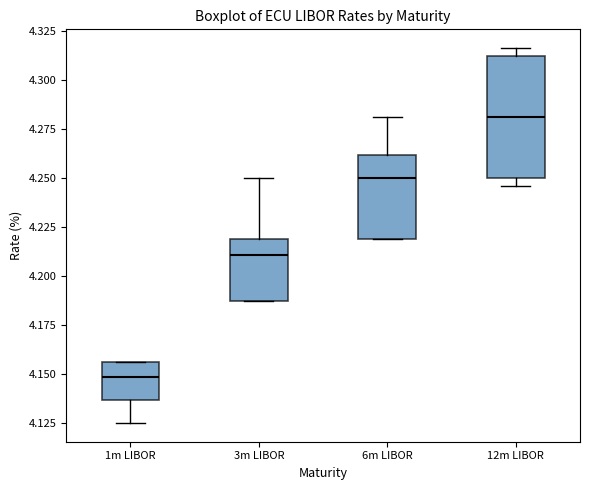

Reading left to right, read every box against the y-axis: the position of its median line, the range the box covers, and the ends of its whiskers. The values are not printed on the chart, so give them approximately, as read against the axis.

1m LIBOR: median 4.150, box 4.135 to 4.155, whiskers 4.125 to 4.155
3m LIBOR: median 4.210, box 4.190 to 4.220, whiskers 4.190 to 4.250
6m LIBOR: median 4.250, box 4.220 to 4.260, whiskers 4.220 to 4.280
12m LIBOR: median 4.280, box 4.250 to 4.315, whiskers 4.245 to 4.315 (just above the box's upper edge)